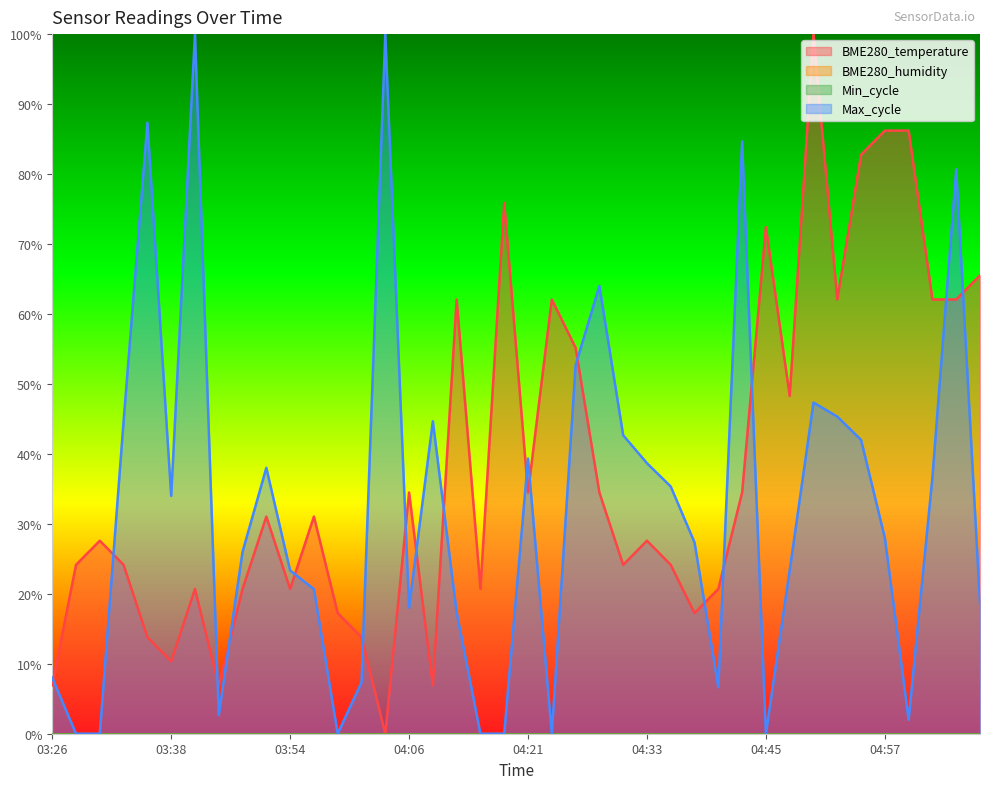

At which label is Max_cycle closest to 50?

04:26